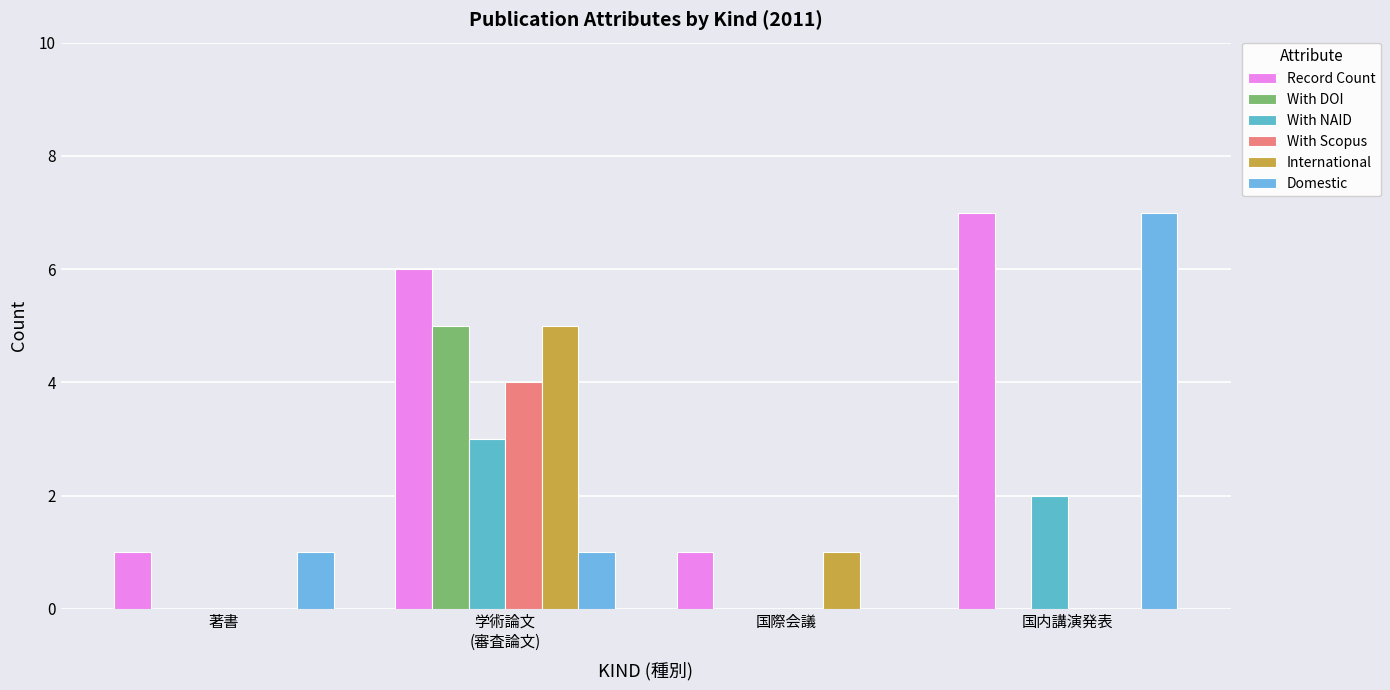

Count the International values in the range 0 to 5.

4